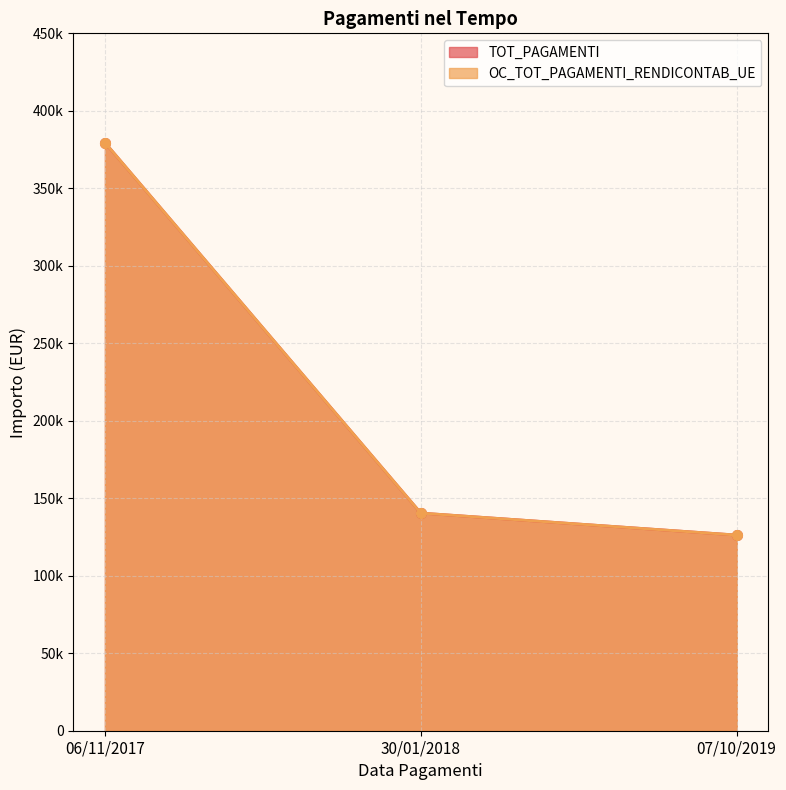

What is the value of the OC_TOT_PAGAMENTI_RENDICONTAB_UE point at the 1st from the left?

379496.7